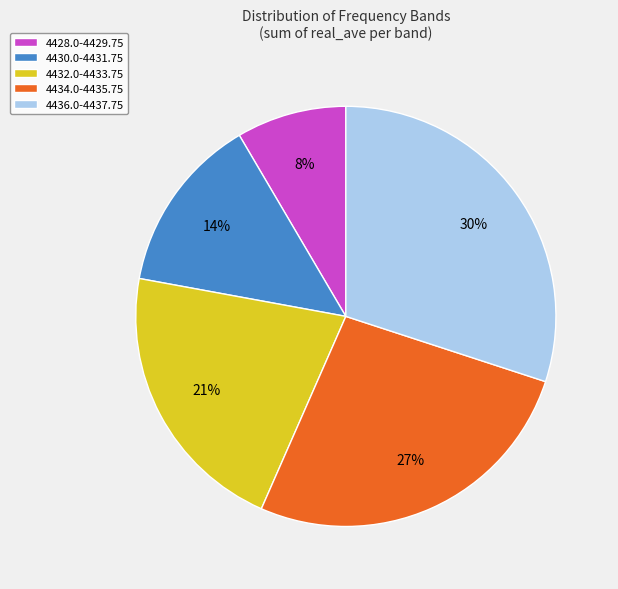

How many segments does this pie chart have?

5